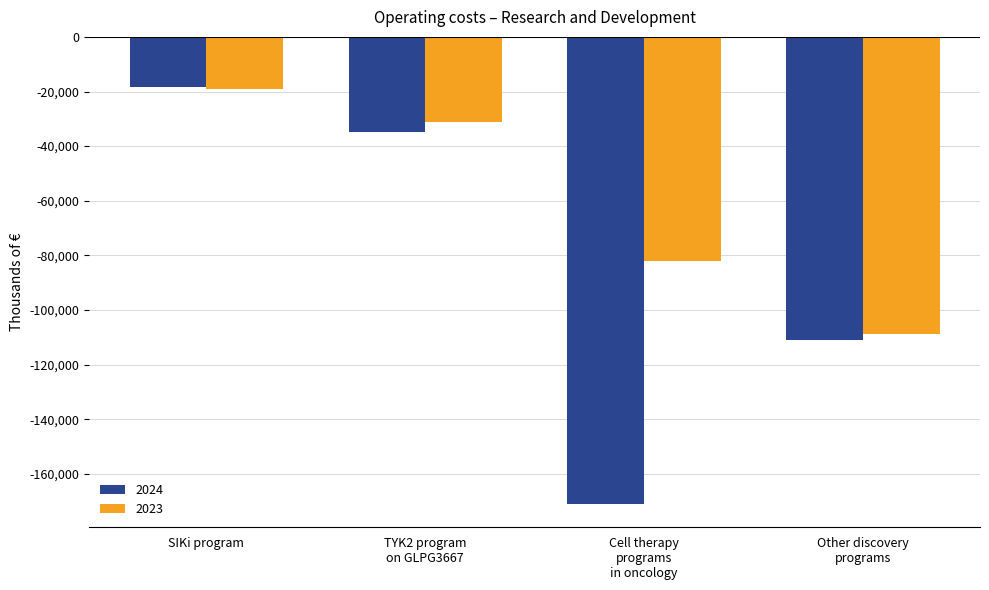

What is the sum of the 2024 values at Other discovery
programs and SIKi program?

-129496